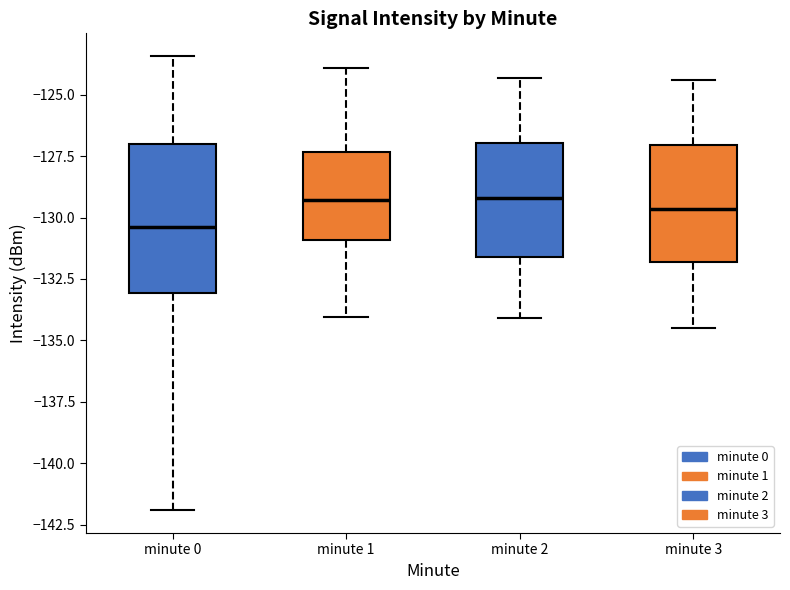

Comparing the boxes themselves (not the whiskers), which one is the tallest?

minute 0